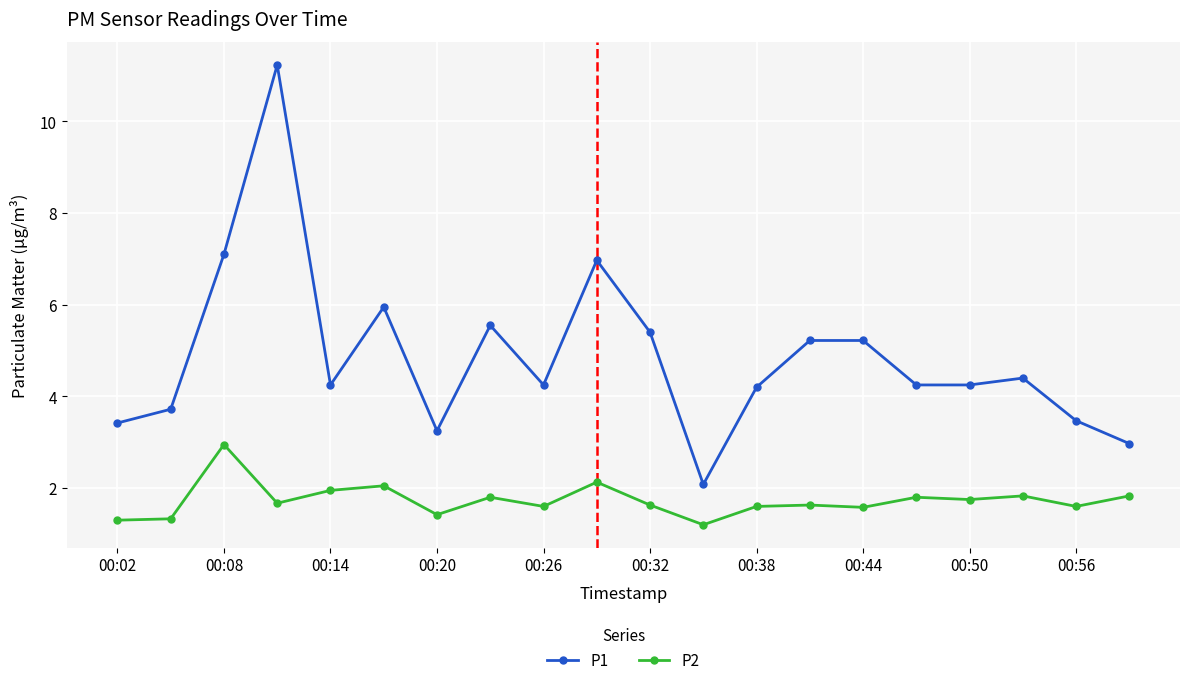

What is the difference between the second highest and second lowest values in the P1 series?

4.1